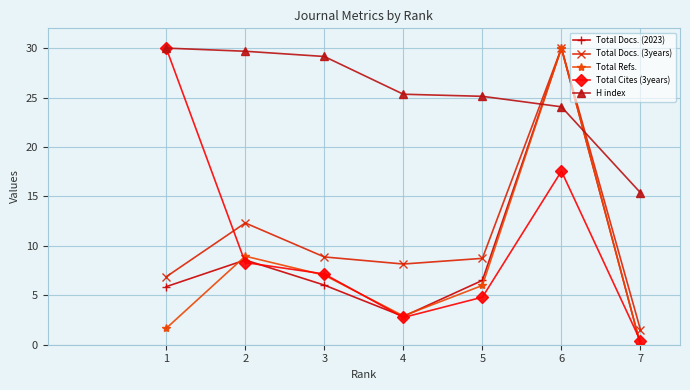

After their last crossing, which series has the higher values: Total Refs. or H index?

H index